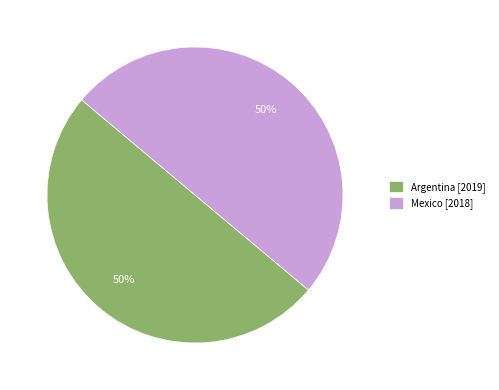

To the nearest percent, what portion does Mexico represent?

50%